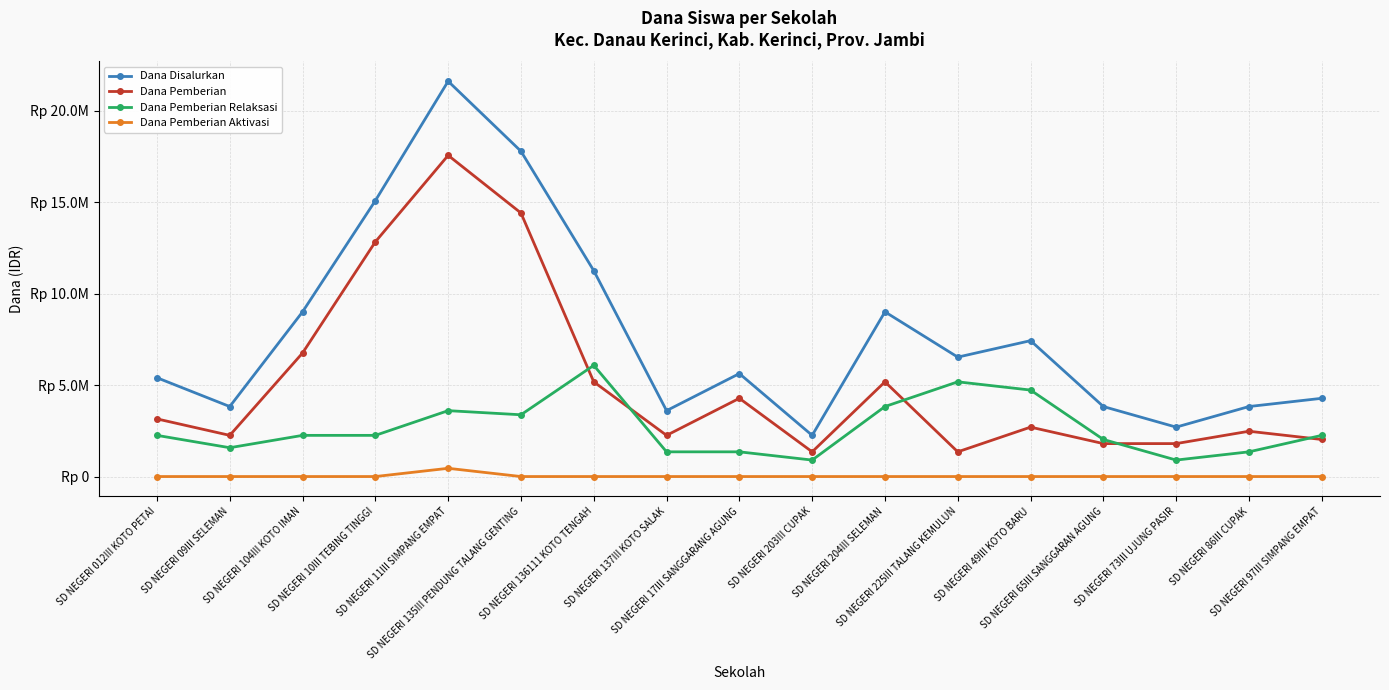

What position from the left is SD NEGERI 11III SIMPANG EMPAT?

5